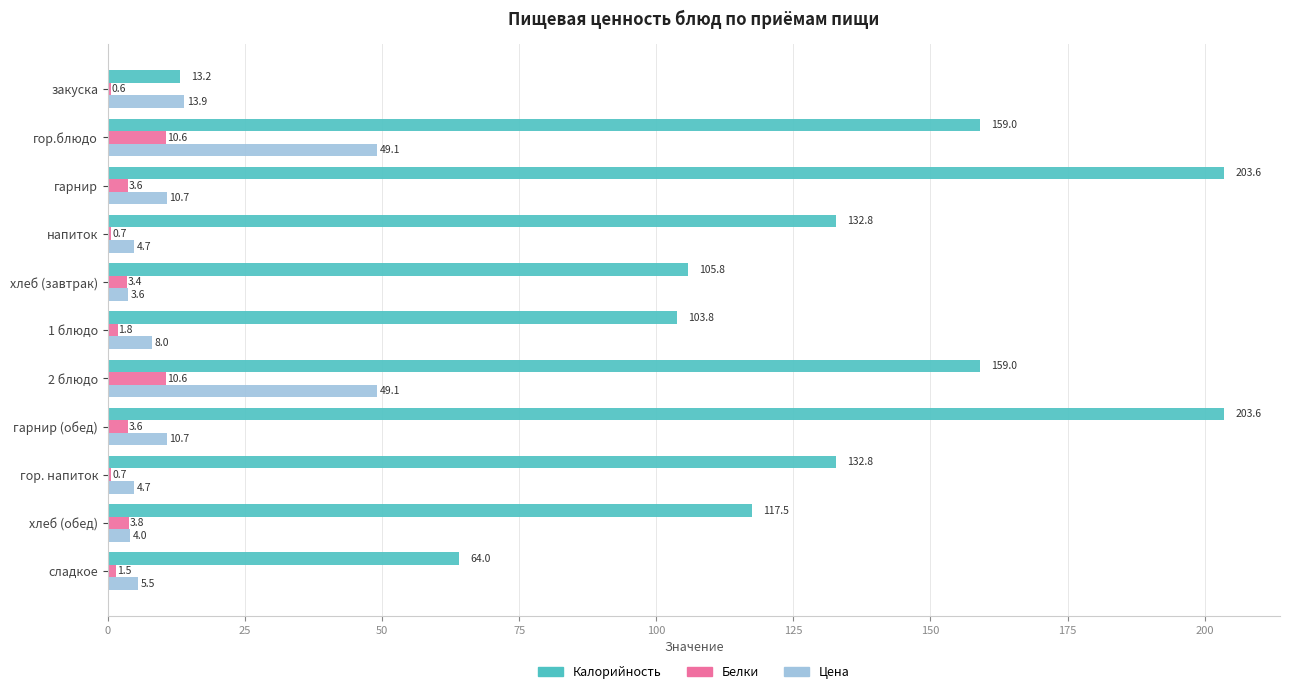

How many categories are shown in the chart?

11